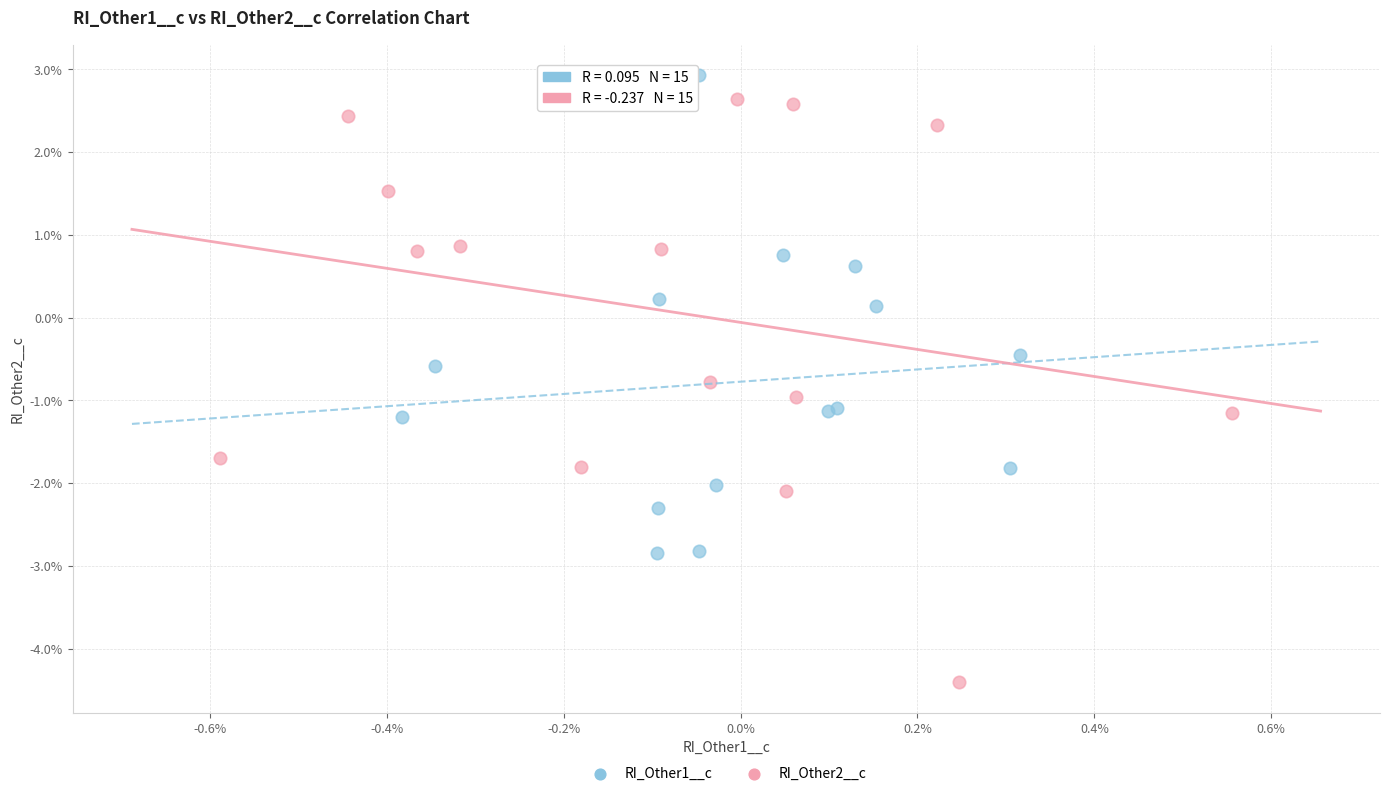

Which series reaches the maximum Y coordinate?

RI_Other1__c